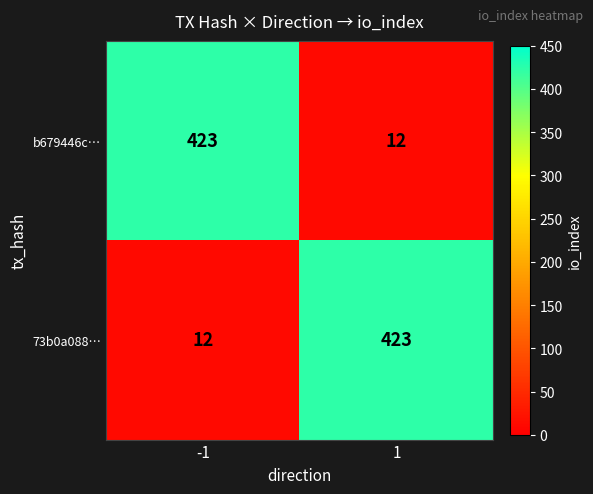

What is the total value across all series at -1?

435